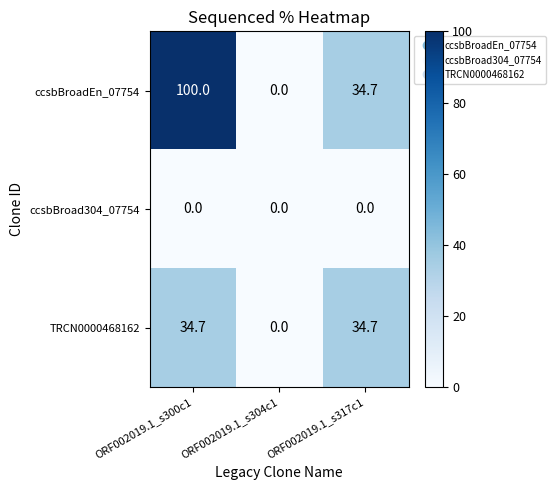

What is the maximum value shown in the chart?

100.0